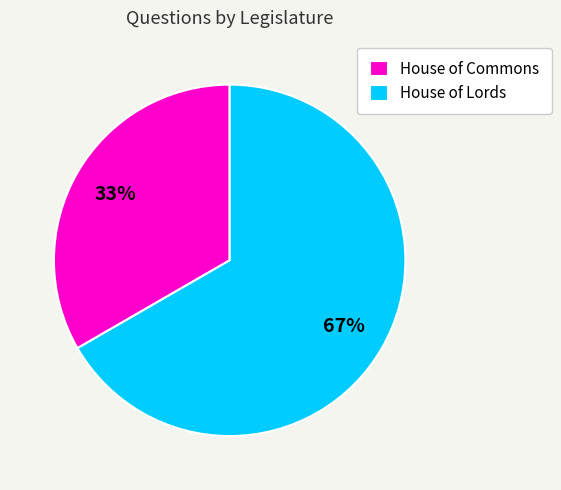

What percentage is the House of Commons slice, to the nearest percent?

33%